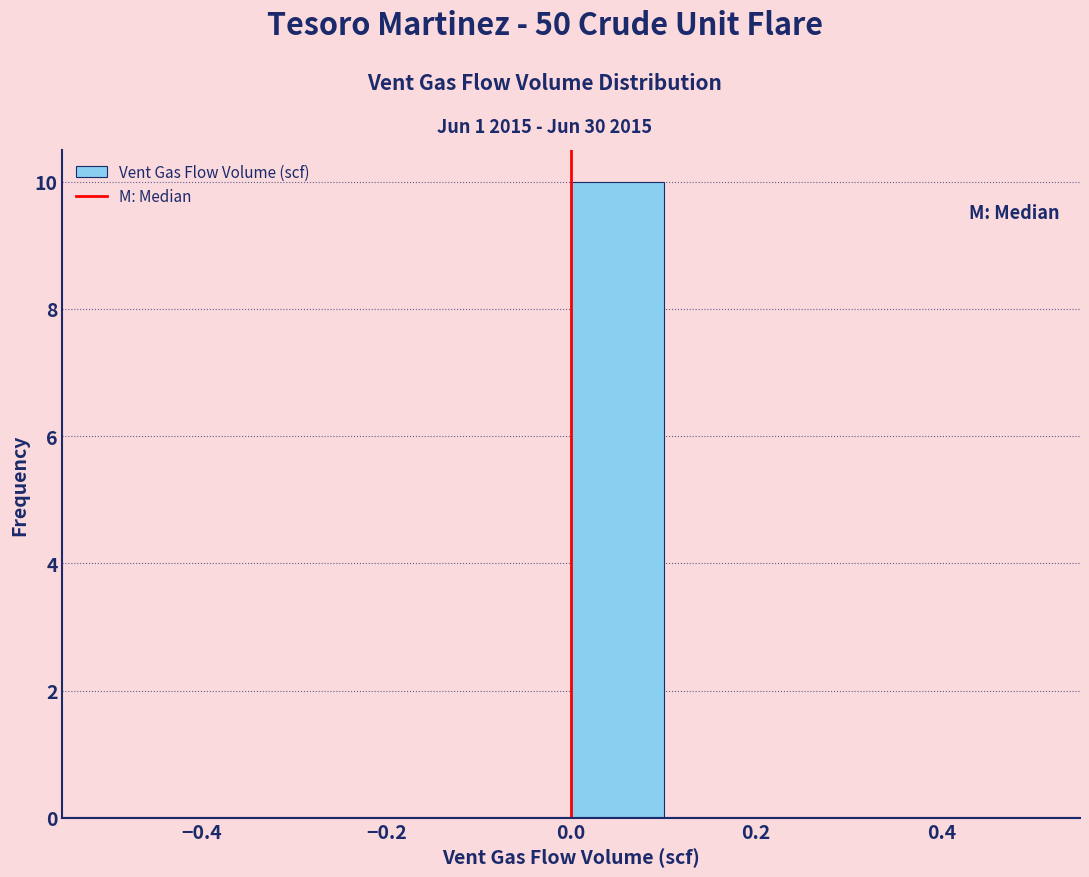

Reading left to right, list every bar in this chart as the range it spans on the x-axis followed by its height. The values are not printed on the chart, so give them approximately, as read against the axis.

-0.5 to -0.4: 0
-0.4 to -0.3: 0
-0.3 to -0.2: 0
-0.2 to -0.1: 0
-0.1 to 0.0: 0
0.0 to 0.1: 10
0.1 to 0.2: 0
0.2 to 0.3: 0
0.3 to 0.4: 0
0.4 to 0.5: 0